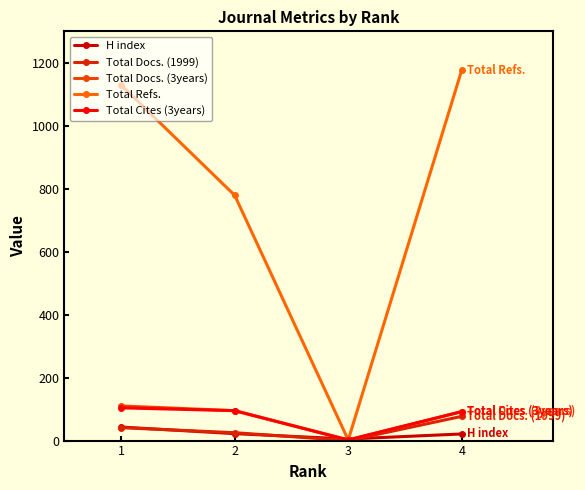

Reading left to right, transcribe all the data shown in this chart.

H index: 1=43	2=22	3=5	4=21
Total Docs. (1999): 1=41	2=25	3=0	4=77
Total Docs. (3years): 1=110	2=95	3=2	4=92
Total Refs.: 1=1129	2=779	3=2	4=1177
Total Cites (3years): 1=104	2=95	3=2	4=92